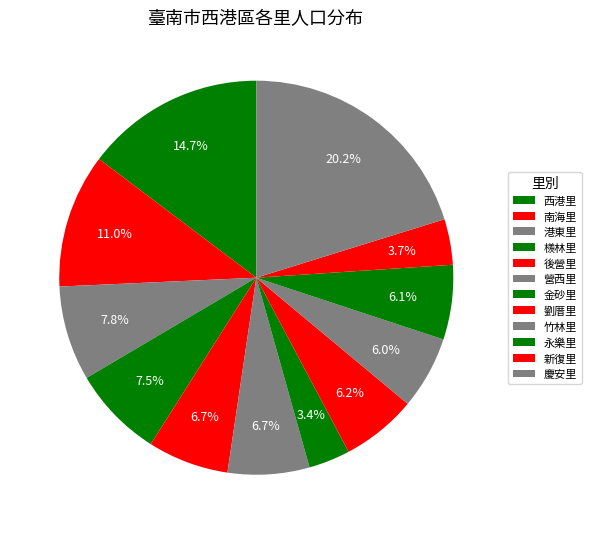

Is there any slice that represents more than half of the pie?

No